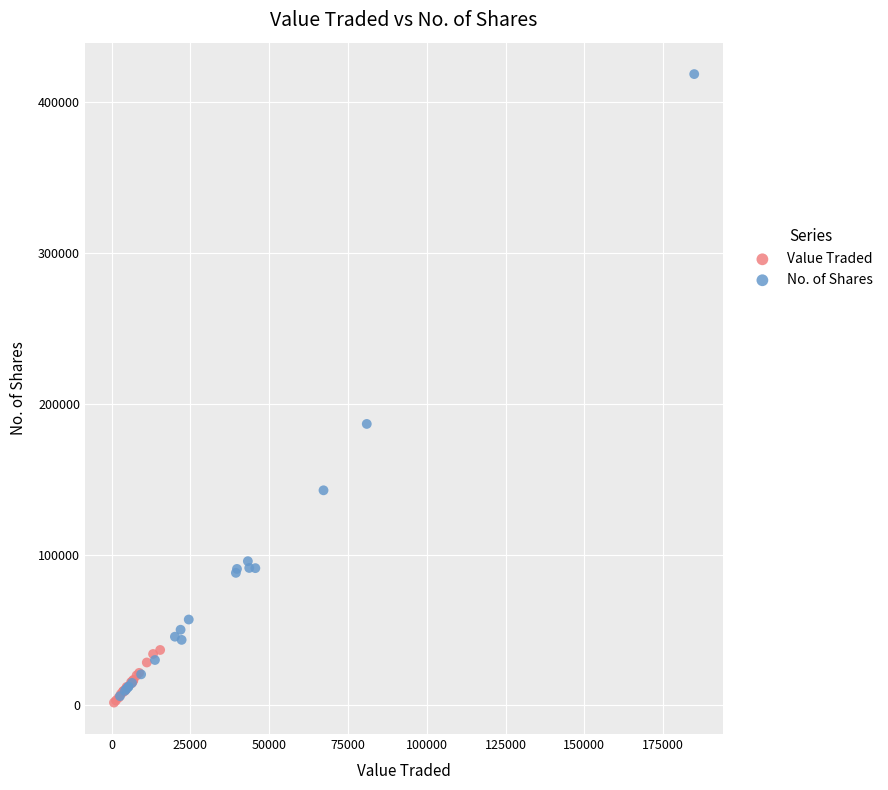

Which series has the largest Y range (max minus min)?

No. of Shares